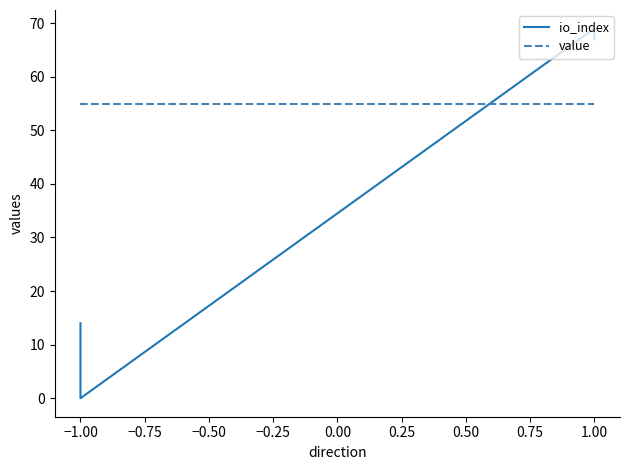

What is the value of the value point at the 3rd from the left?

55.0